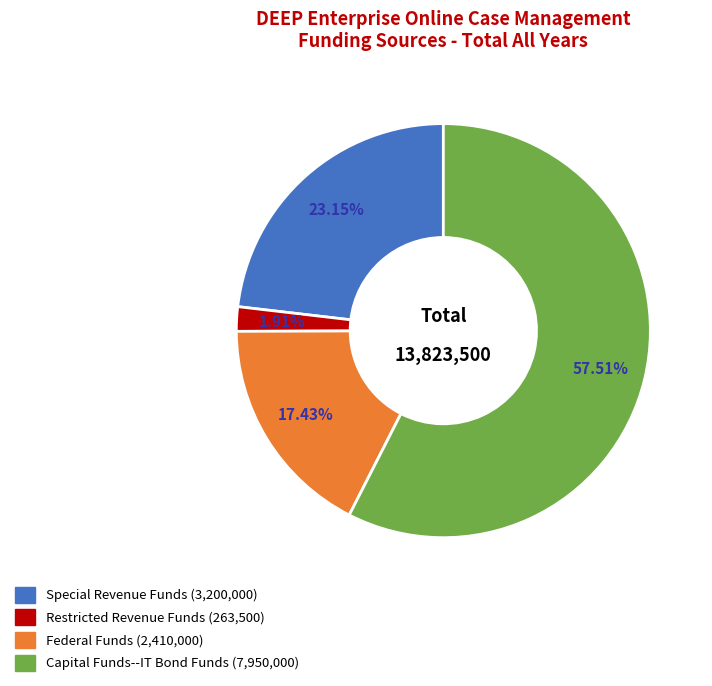

Which category has the biggest portion of the pie?

Capital Funds--IT Bond Funds